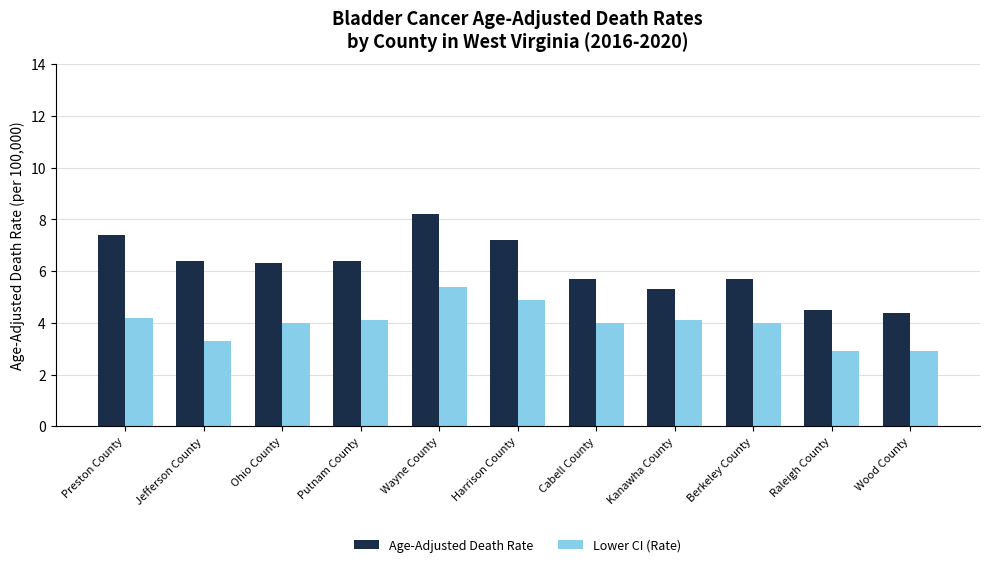

At which category is the sum across all series the highest?

Wayne County